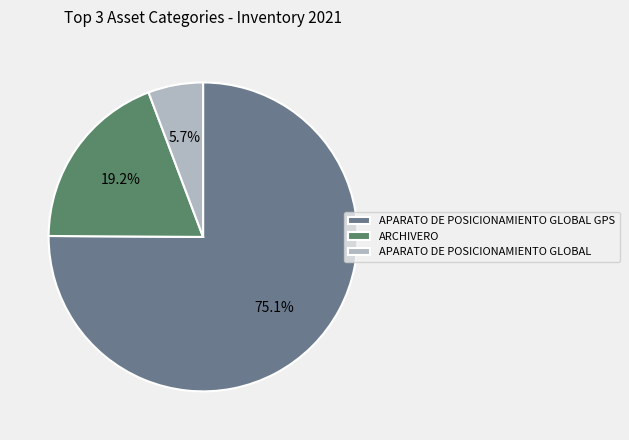

Do APARATO DE POSICIONAMIENTO GLOBAL GPS and APARATO DE POSICIONAMIENTO GLOBAL together represent more than half of the pie?

Yes